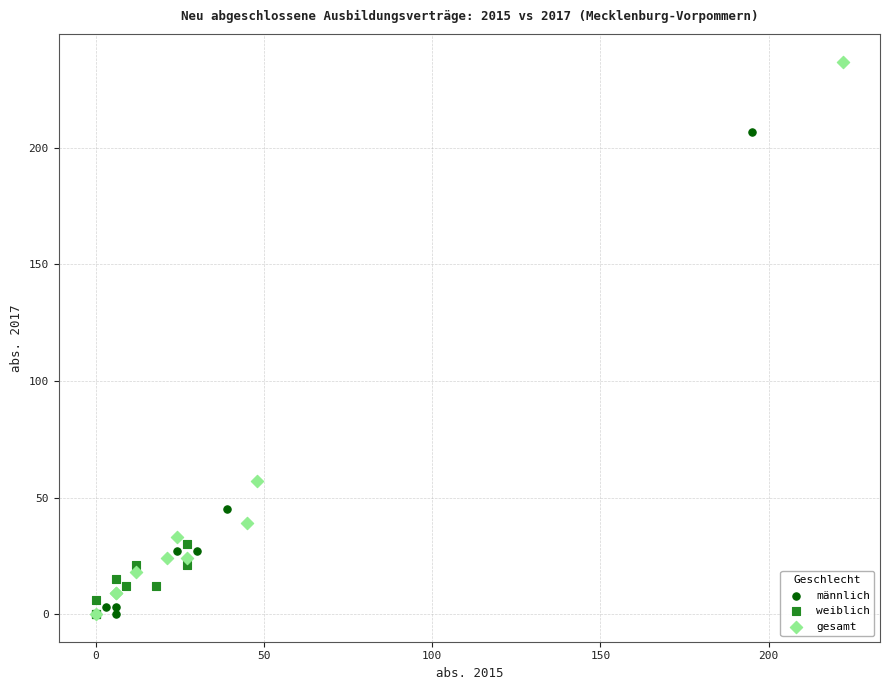

Which series has the largest Y range (max minus min)?

gesamt